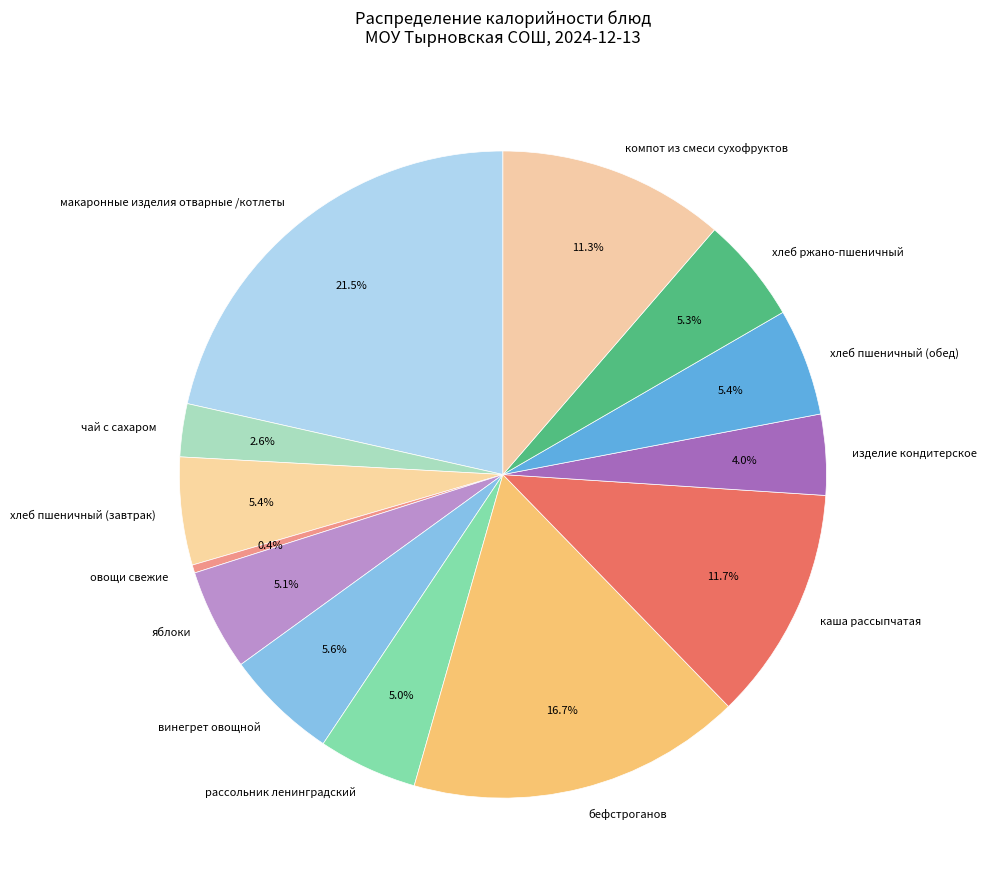

Is there any slice that represents more than half of the pie?

No